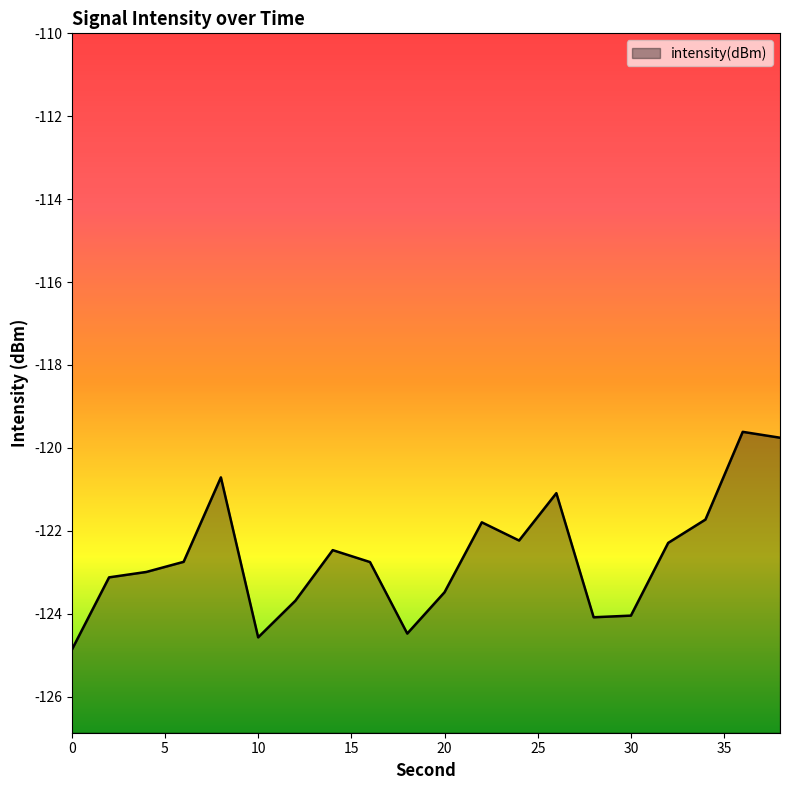

Rank the categories by value from highest to lowest.

36, 38, 8, 26, 34, 22, 24, 32, 14, 6, 16, 4, 2, 20, 12, 30, 28, 18, 10, 0